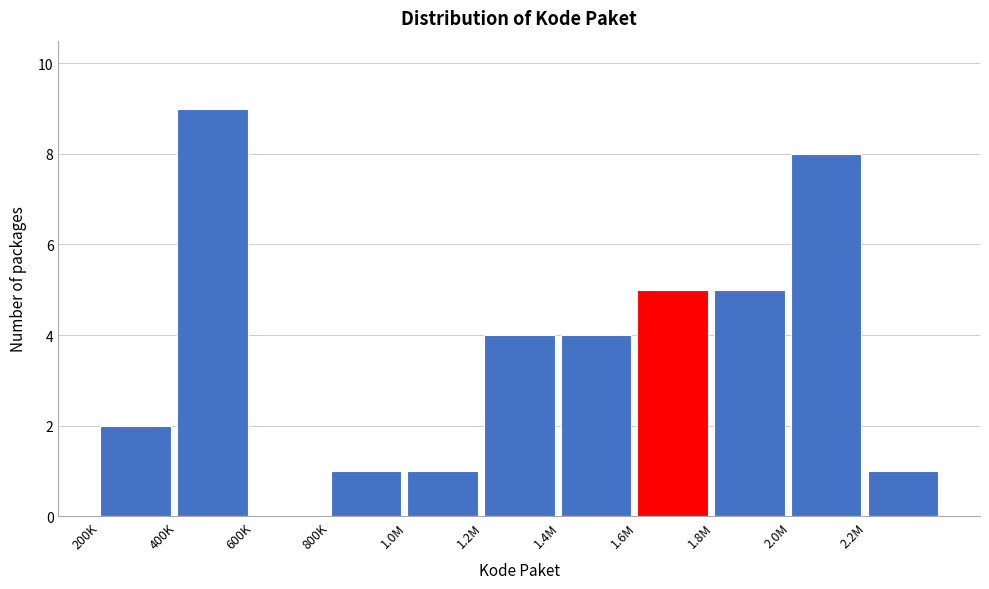

Reading left to right, transcribe all the data shown in this chart.

200K=2	400K=9	600K=0	800K=1	1.0M=1	1.2M=4	1.4M=4	1.6M=5	1.8M=5	2.0M=8	2.2M=1